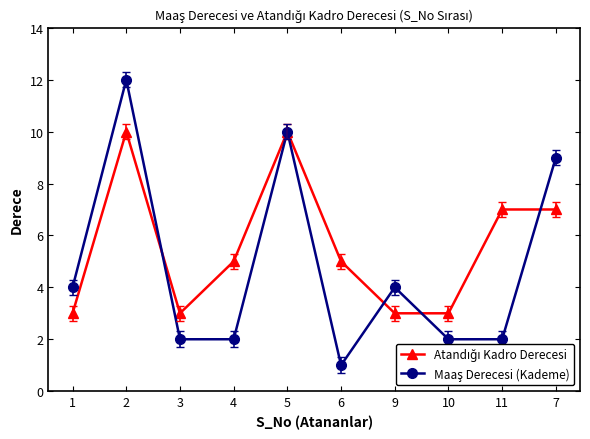

What is the total value across all series at 11?

9